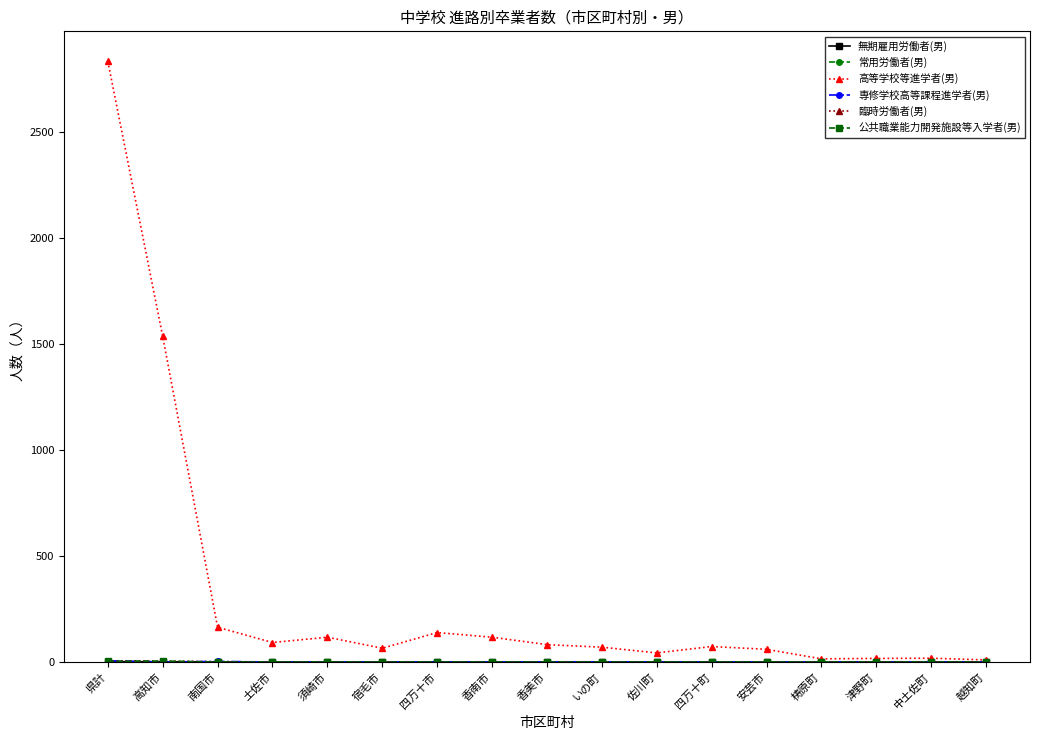

Which category has the highest value across all series?

県計